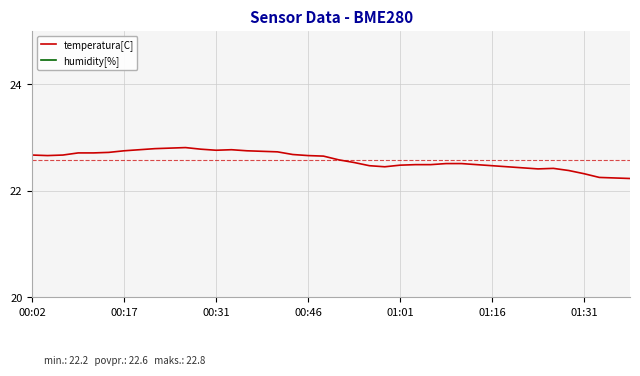

How many distinct data groups are displayed?

2